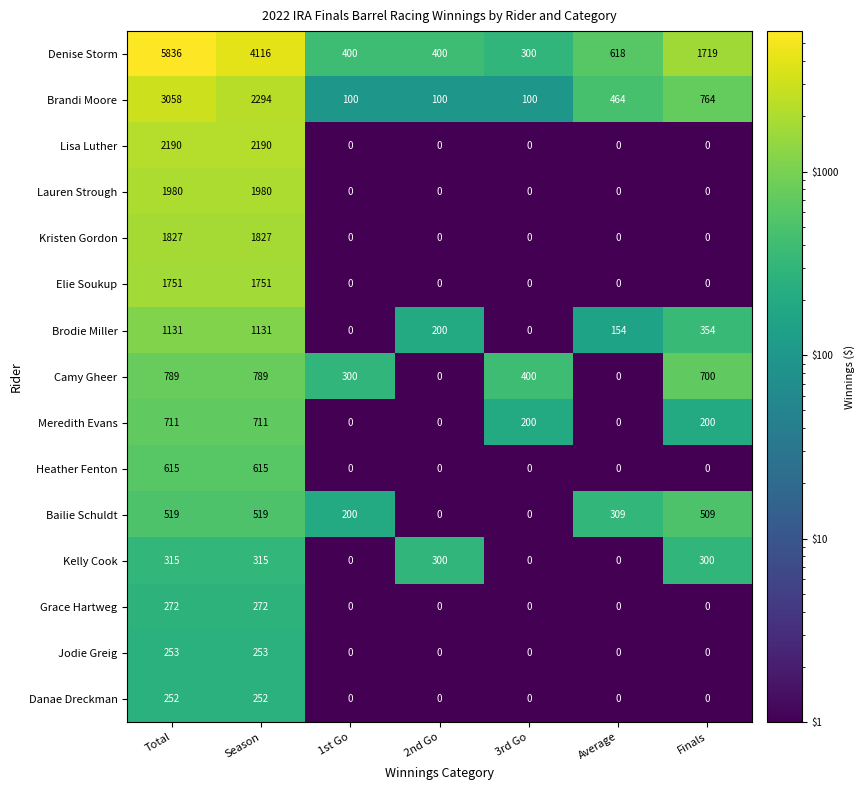

What is the difference between the maximum and minimum values in the Lauren Strough series?

1980